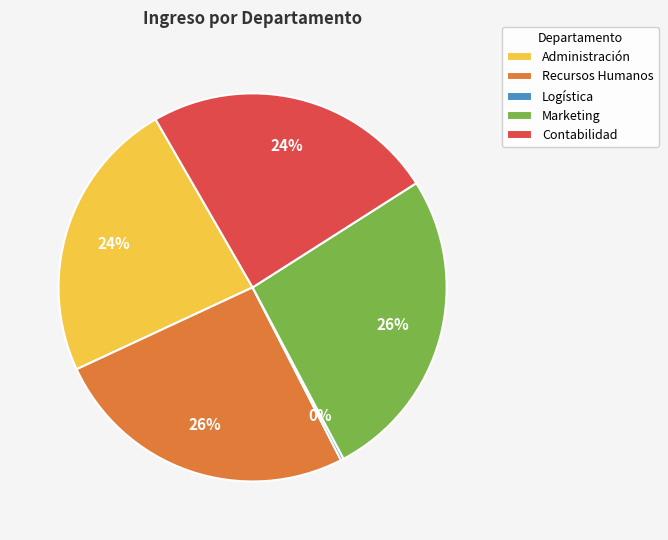

Is it true that Marketing is 26% of the pie?

True